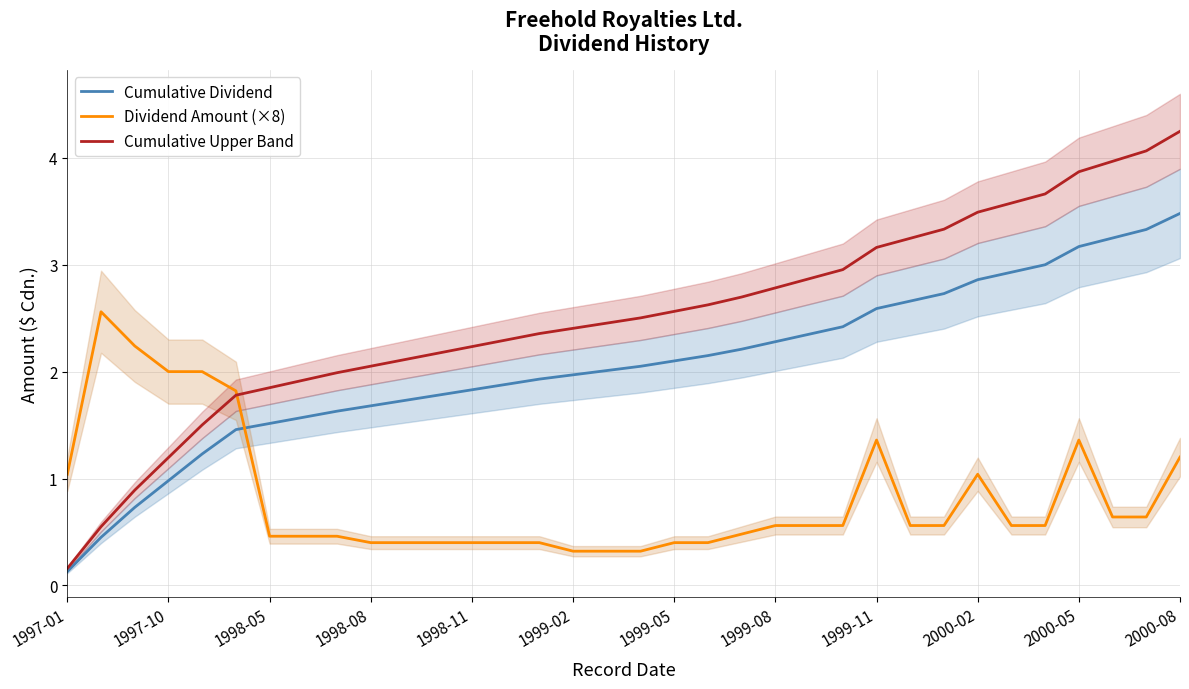

How many intersections are there between Dividend Amount (×8) and Cumulative Dividend?

1